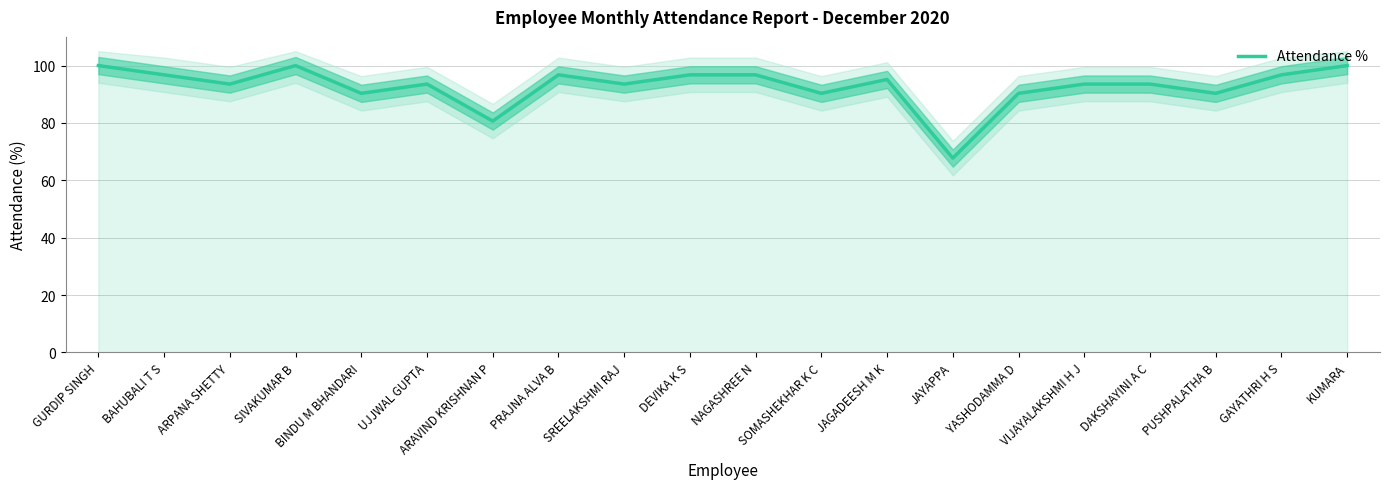

The Attendance % series shows 26.4 at GURDIP SINGH. True or false?

False